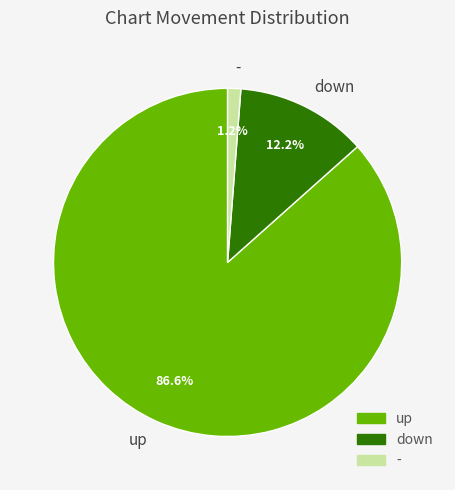

Which slice represents more than half of the pie?

up